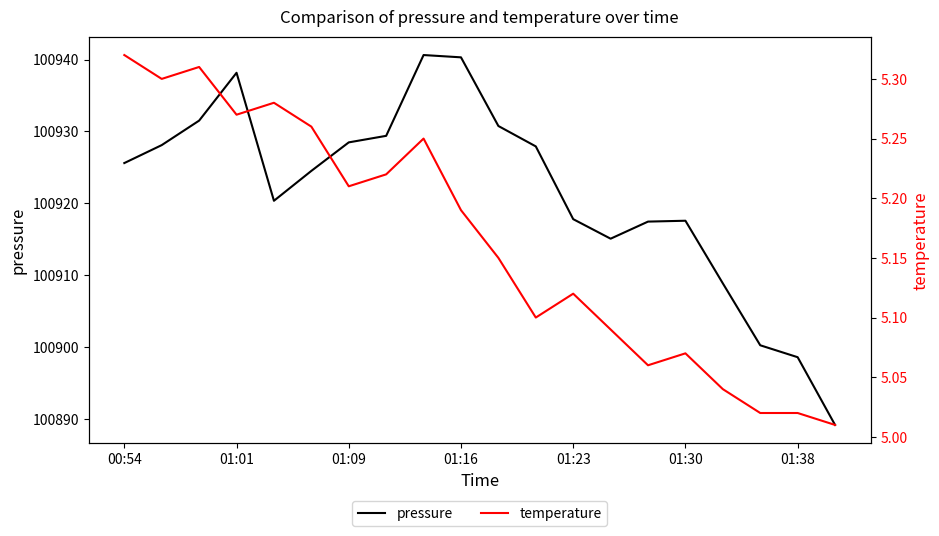

The value of pressure at 00:54 is 137006.9. True or false?

False